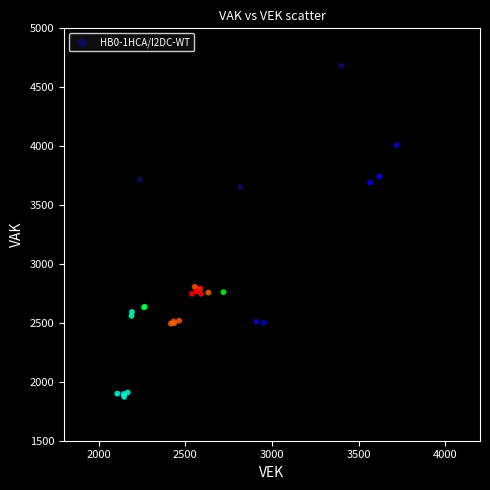

What Y value in the scatter plot is closest to 3278?

3653.6